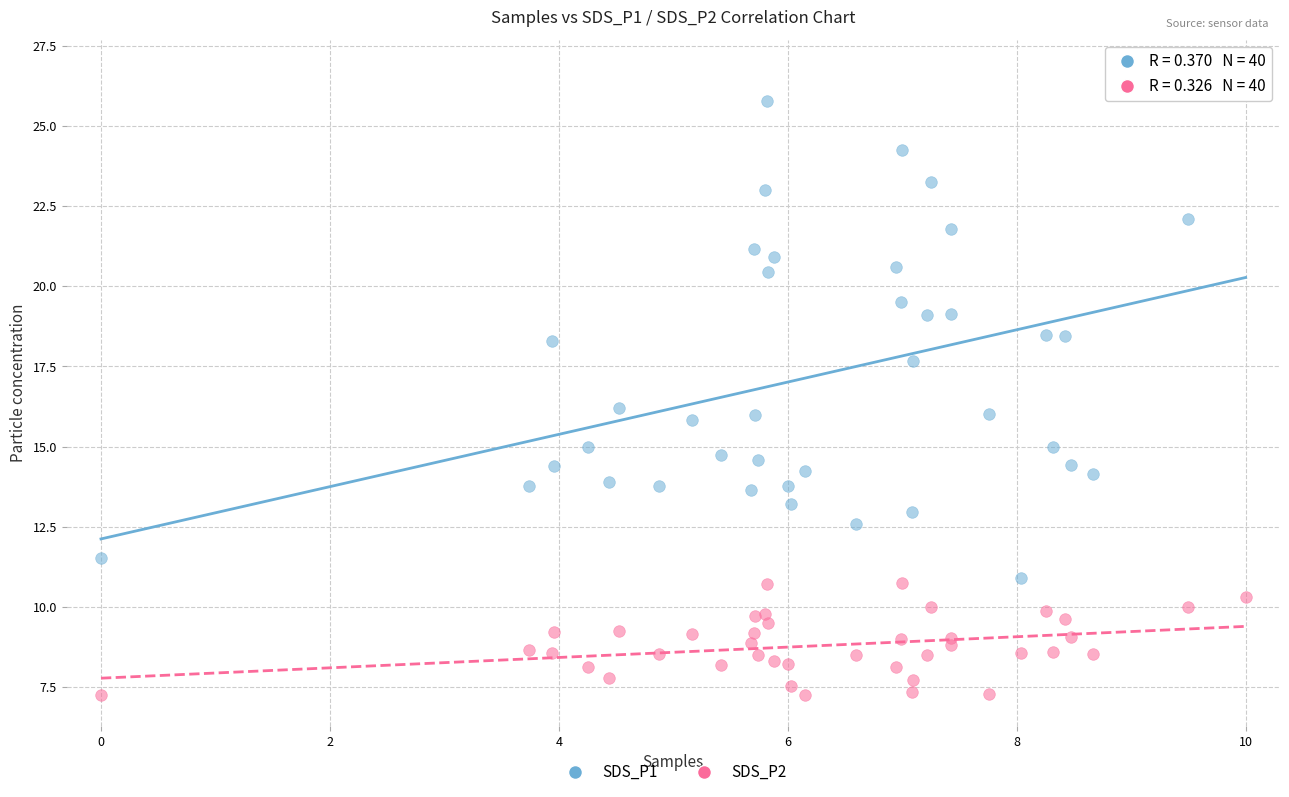

Which series contains the lowest Y value?

SDS_P2